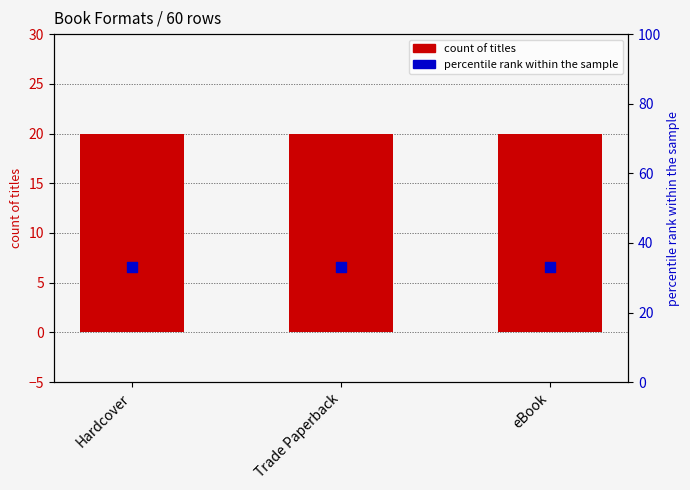

At which category is the sum across all series the highest?

Hardcover